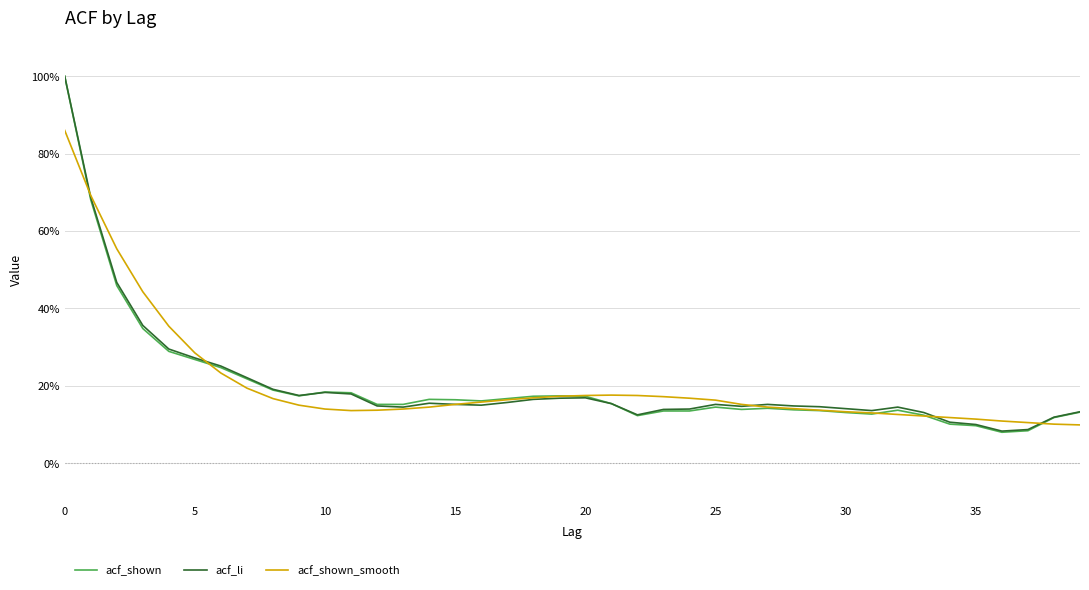

What is the label of the 13th point from the left?

12